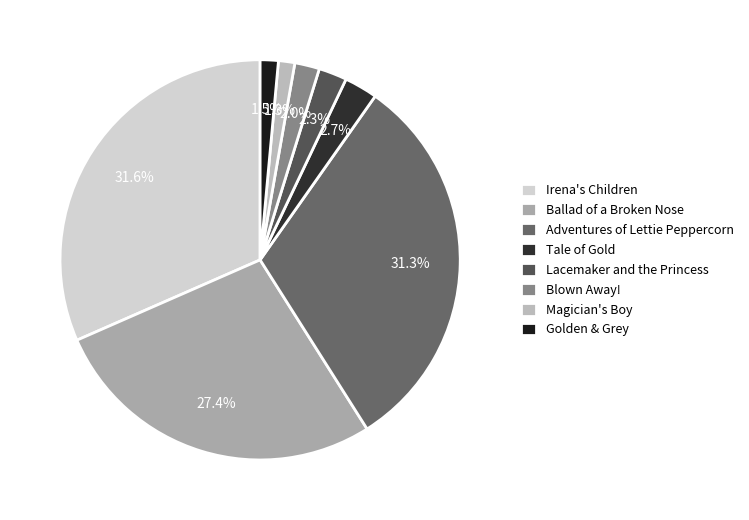

To the nearest percent, what percentage of the pie is Blown Away!?

2%